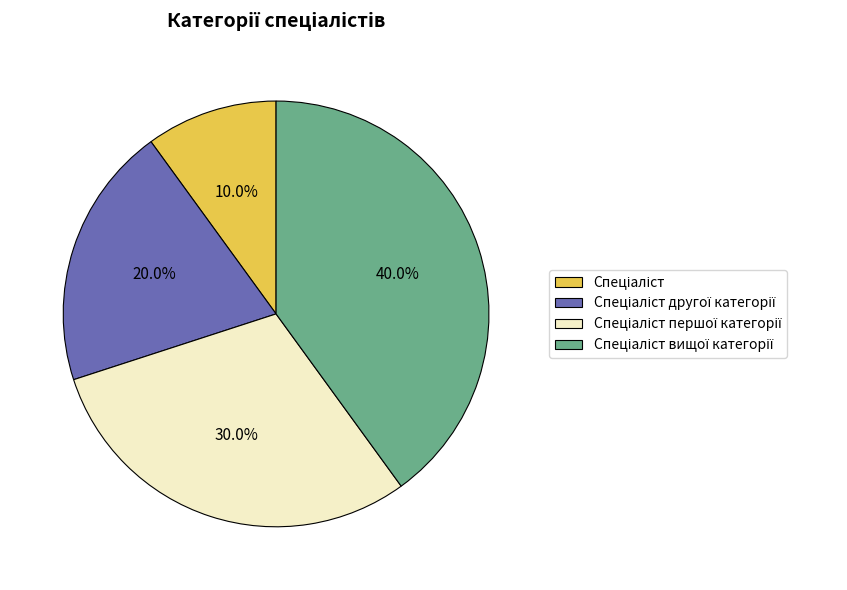

Does any single category account for the majority?

No